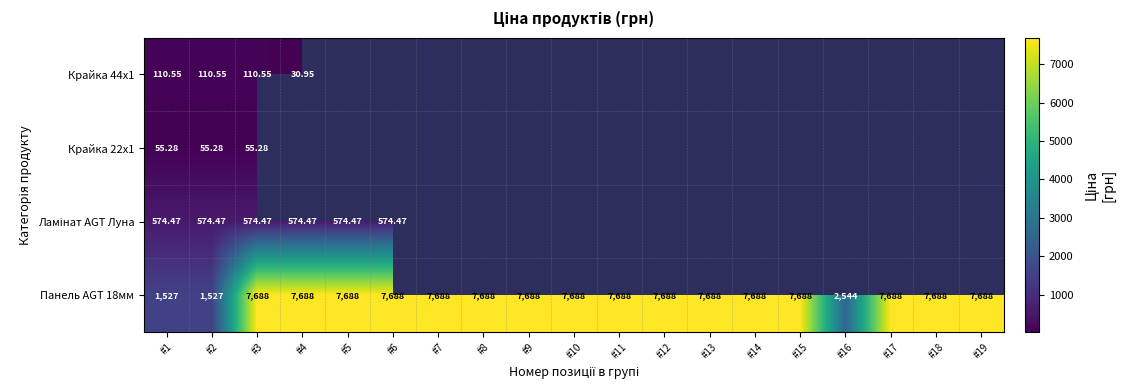

List the series in order of their peak value, lowest first.

Крайка 22x1, Крайка 44x1, Ламінат AGT Луна, Панель AGT 18мм